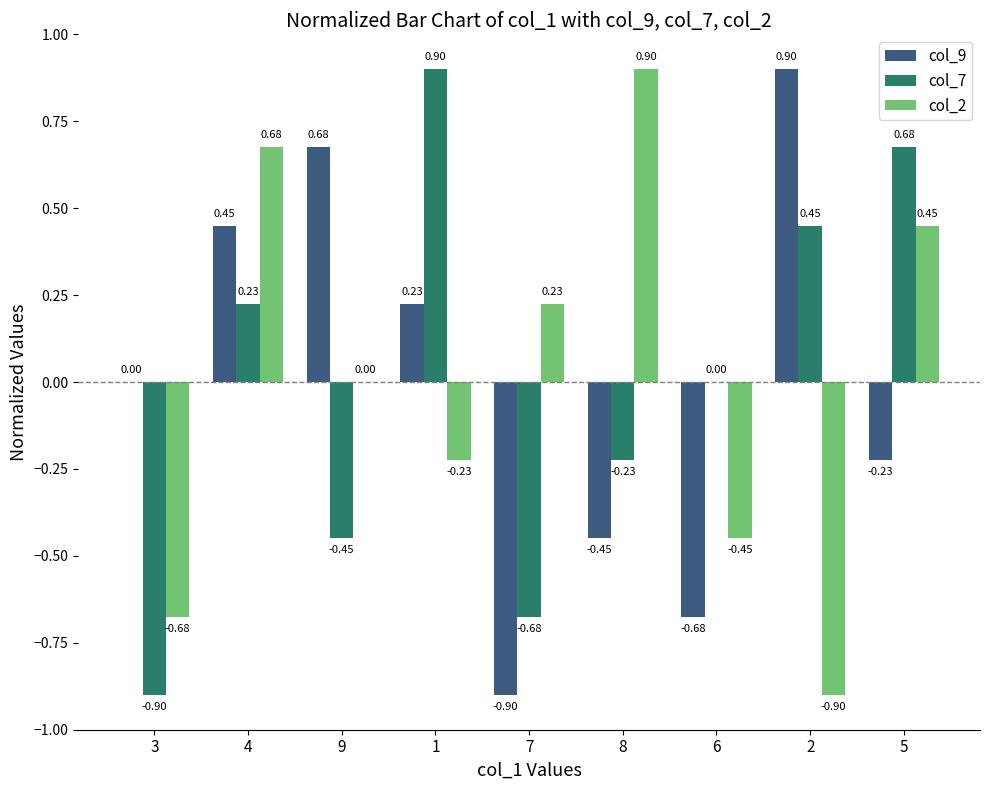

Is the value of col_9 at 9 greater than the value of col_2 at 9?

Yes